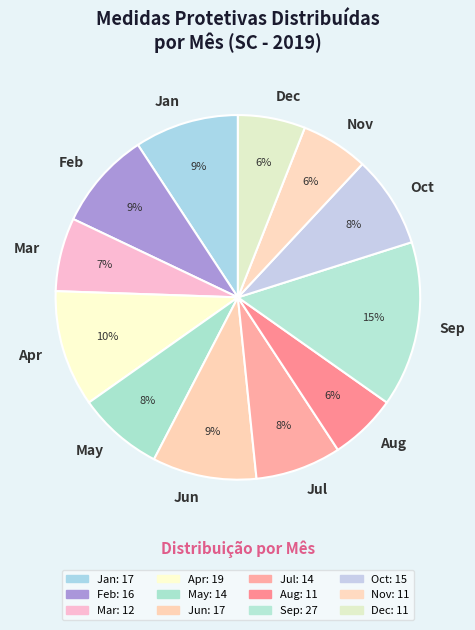

Is there a majority slice in this chart?

No